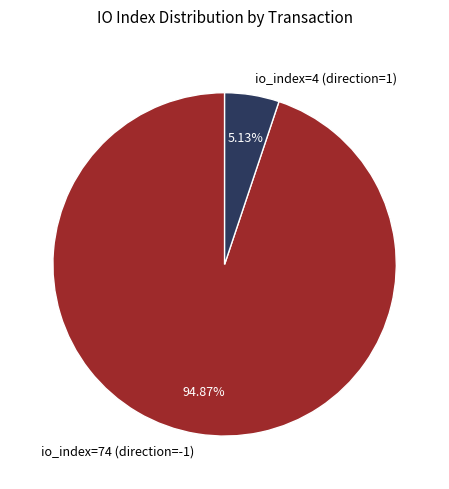

To the nearest percent, what percentage of the pie is io_index=74 (direction=-1)?

95%